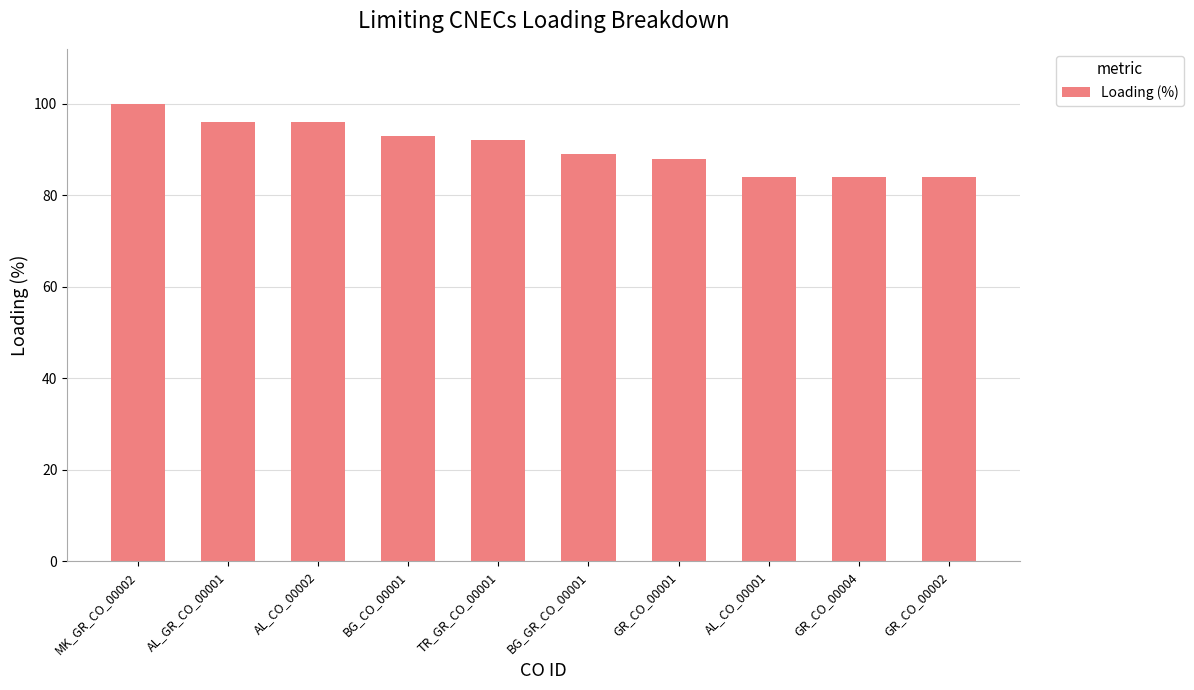

Reading right to left, transcribe all the data shown in this chart.

84	84	84	88	89	92	93	96	96	100